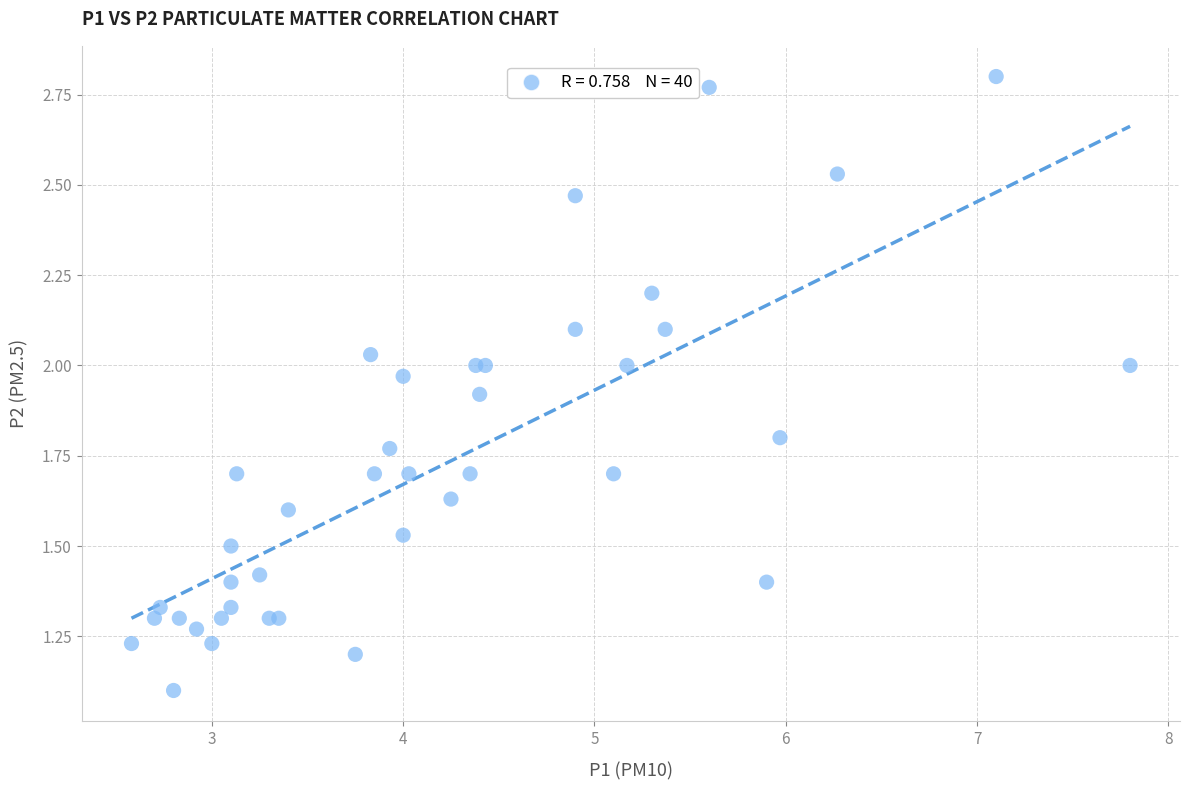

What Y value in the scatter plot is closest to 1?

1.1